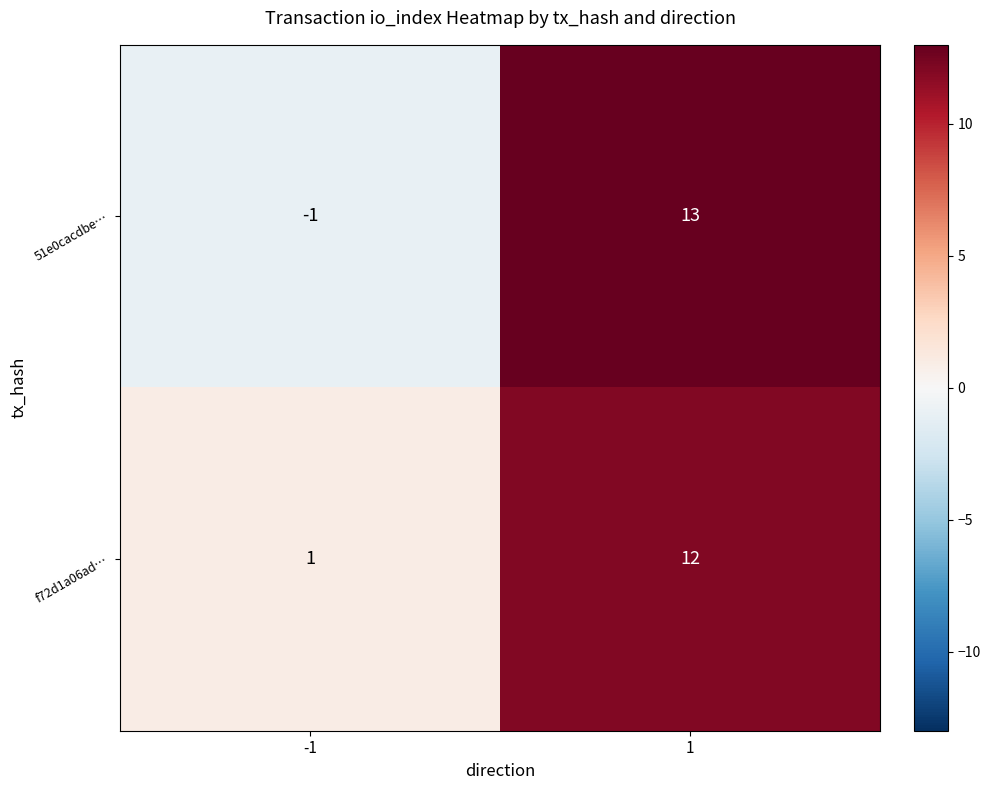

At which category is the sum across all series the highest?

1